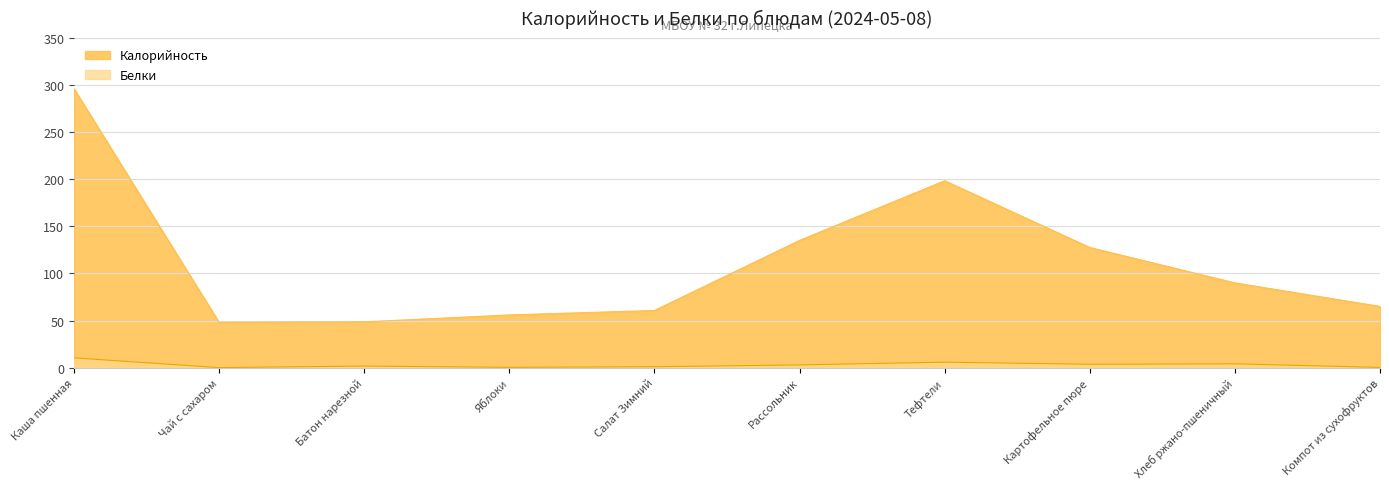

At how many categories does at least one series exceed 147?

2